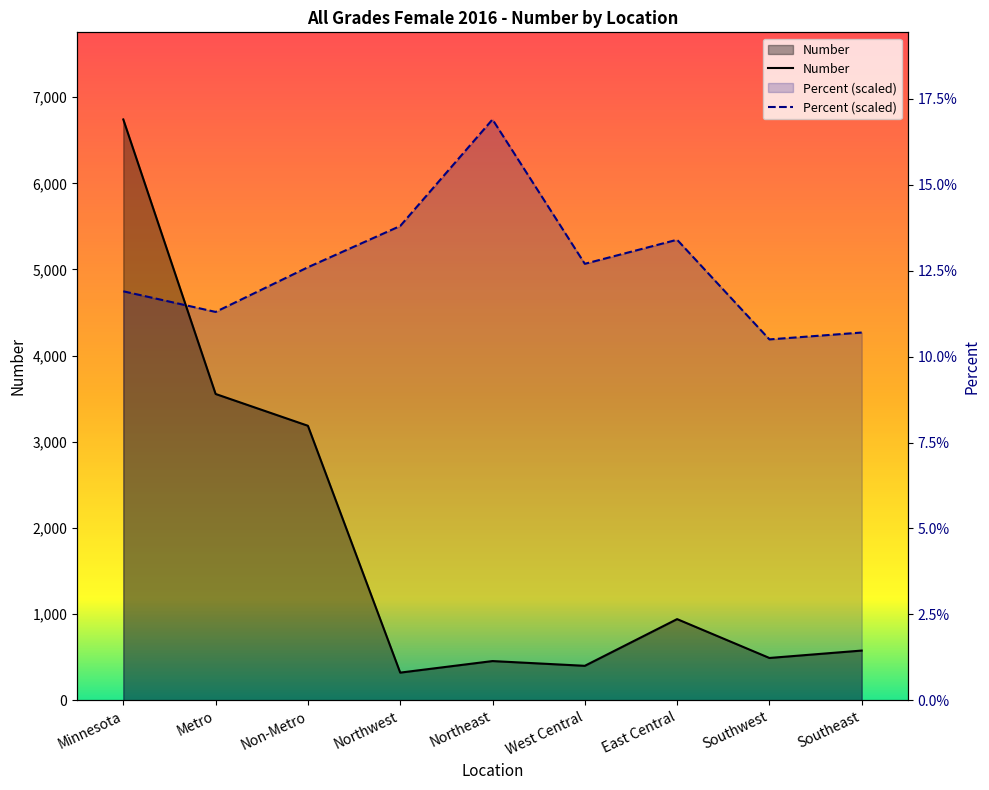

List the labels in order of value, smallest first.

Northwest, West Central, Northeast, Southwest, Southeast, East Central, Non-Metro, Metro, Minnesota